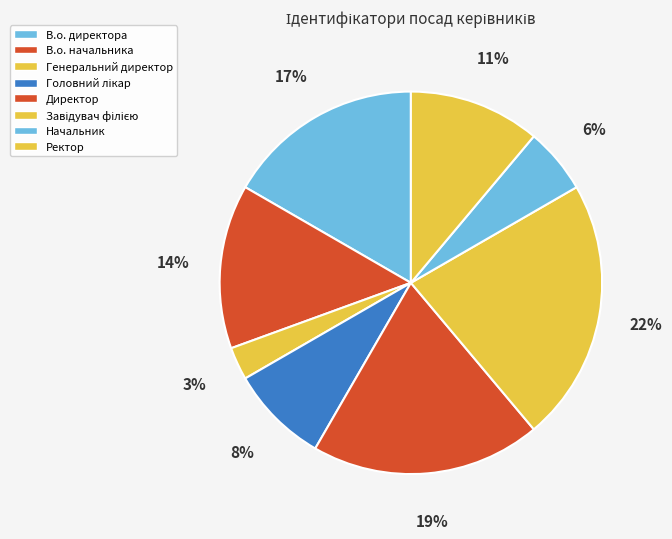

Rank the categories by value from highest to lowest.

Завідувач філією, Директор, В.о. директора, В.о. начальника, Ректор, Головний лікар, Начальник, Генеральний директор